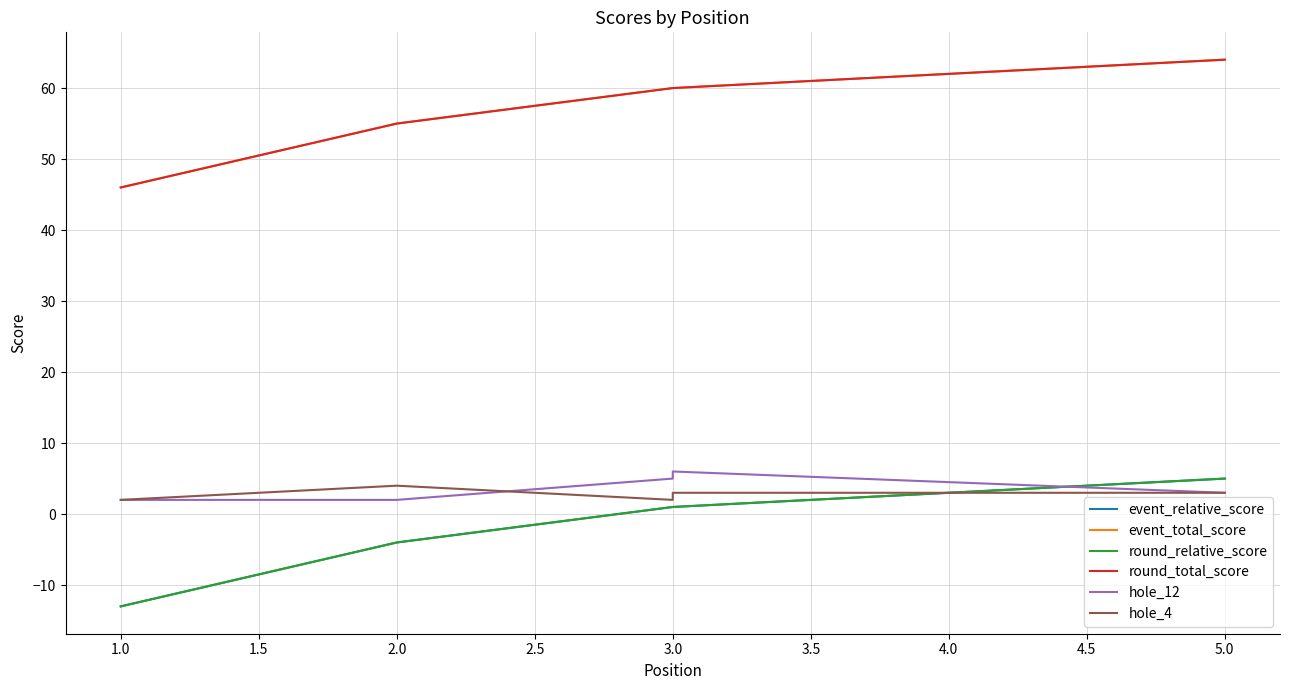

True or false: round_relative_score has more than 0 points higher than both neighbors.

False